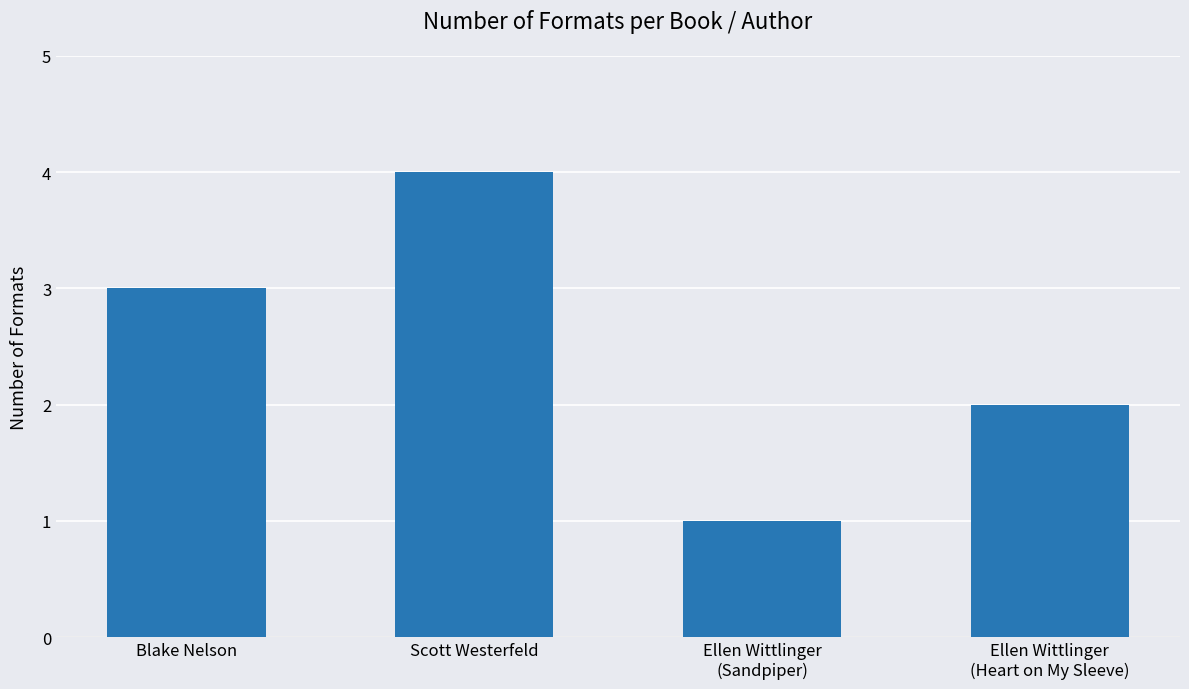

What is the change in value from Blake Nelson to Scott Westerfeld?

+1